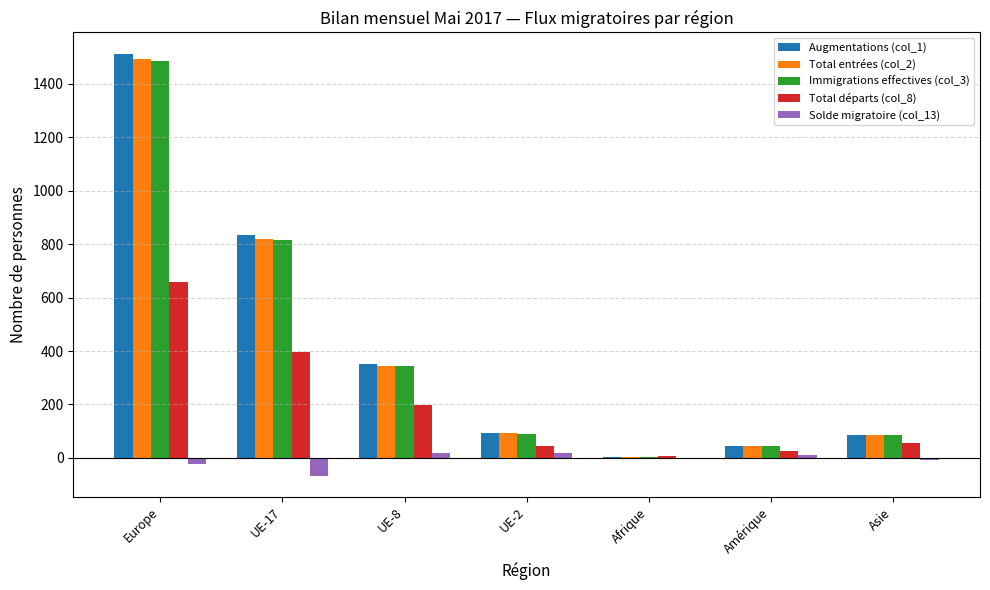

What is the greatest value displayed?

1514